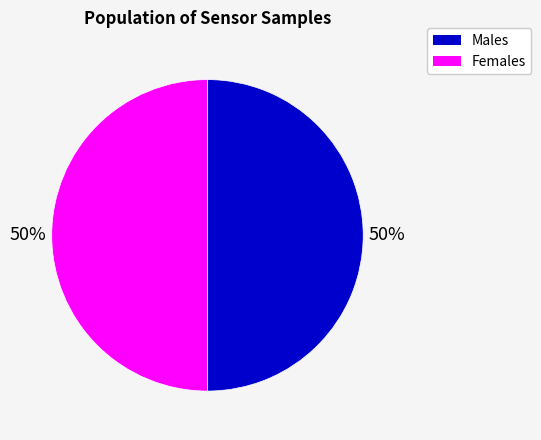

To the nearest percent, what is the average slice percentage?

50%